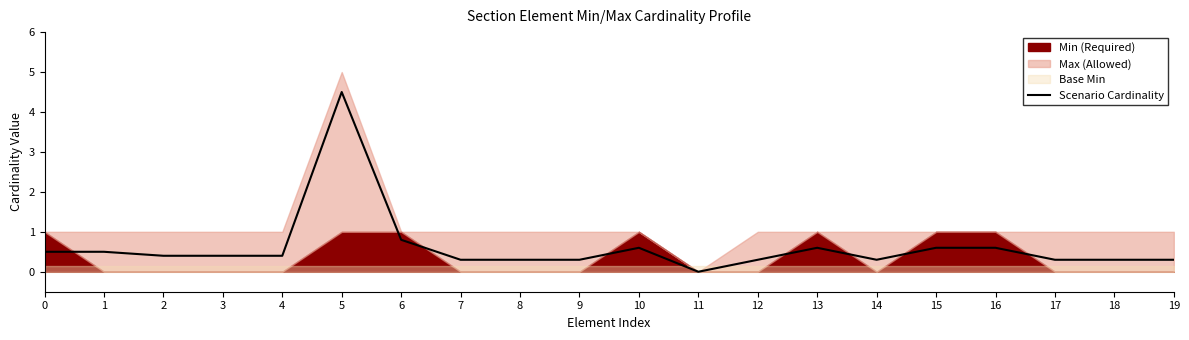

The value at 4 is 0.2. True or false?

False